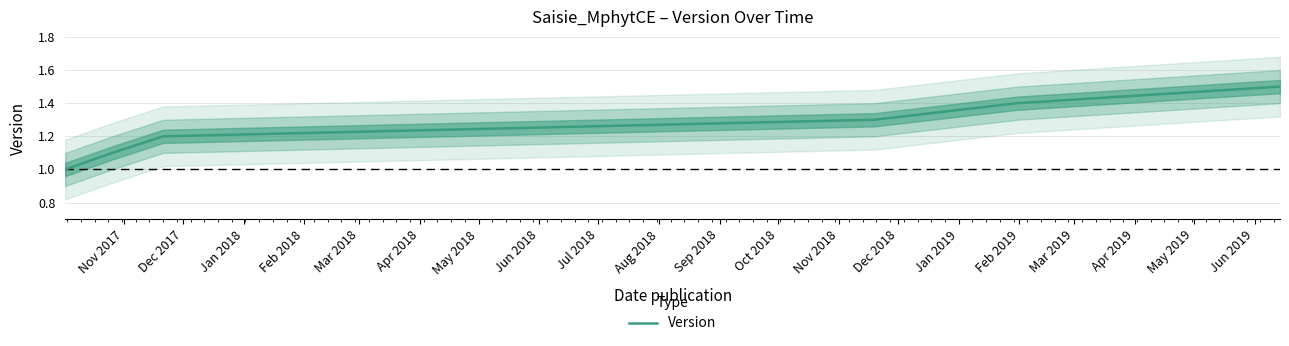

What is the smallest value displayed?

1.0